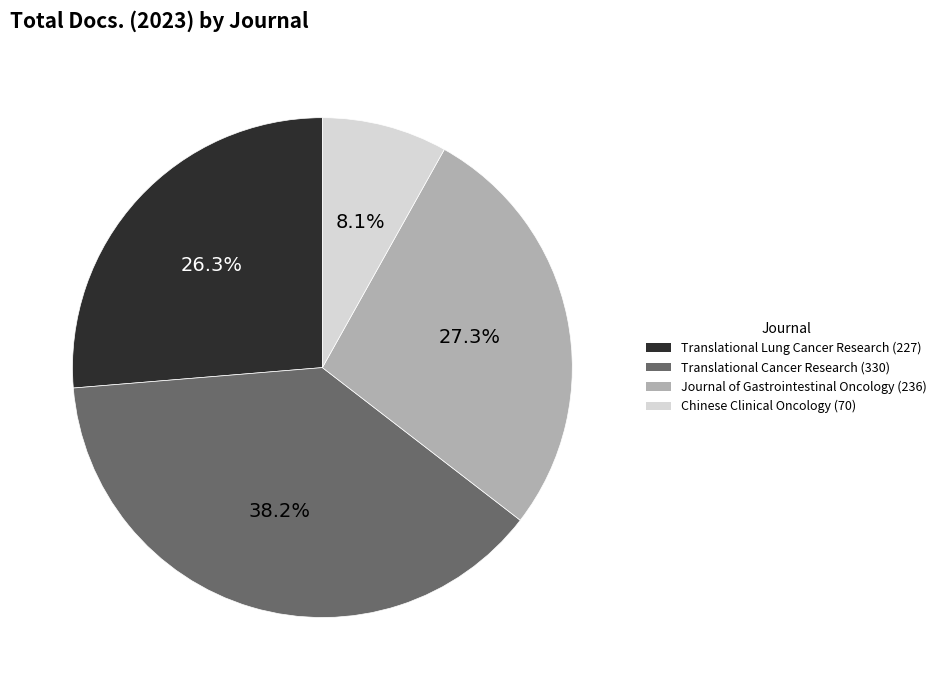

Is there any slice that represents more than half of the pie?

No